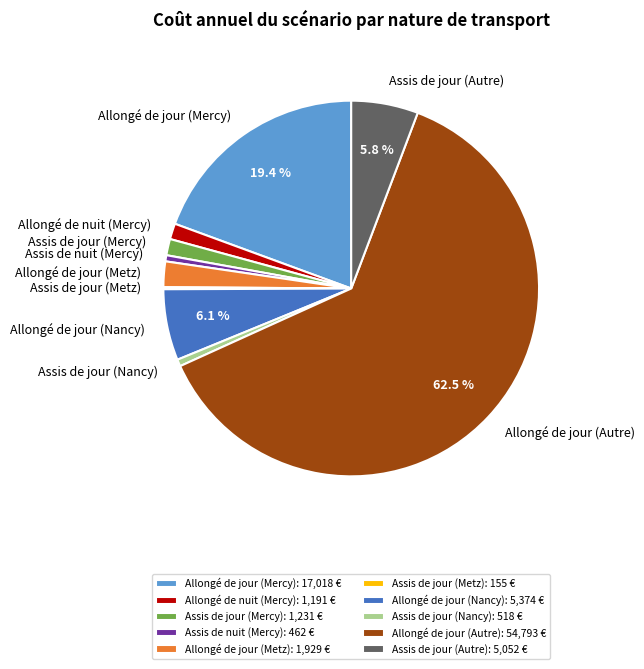

Which category has the biggest portion of the pie?

Allongé de jour (Autre)